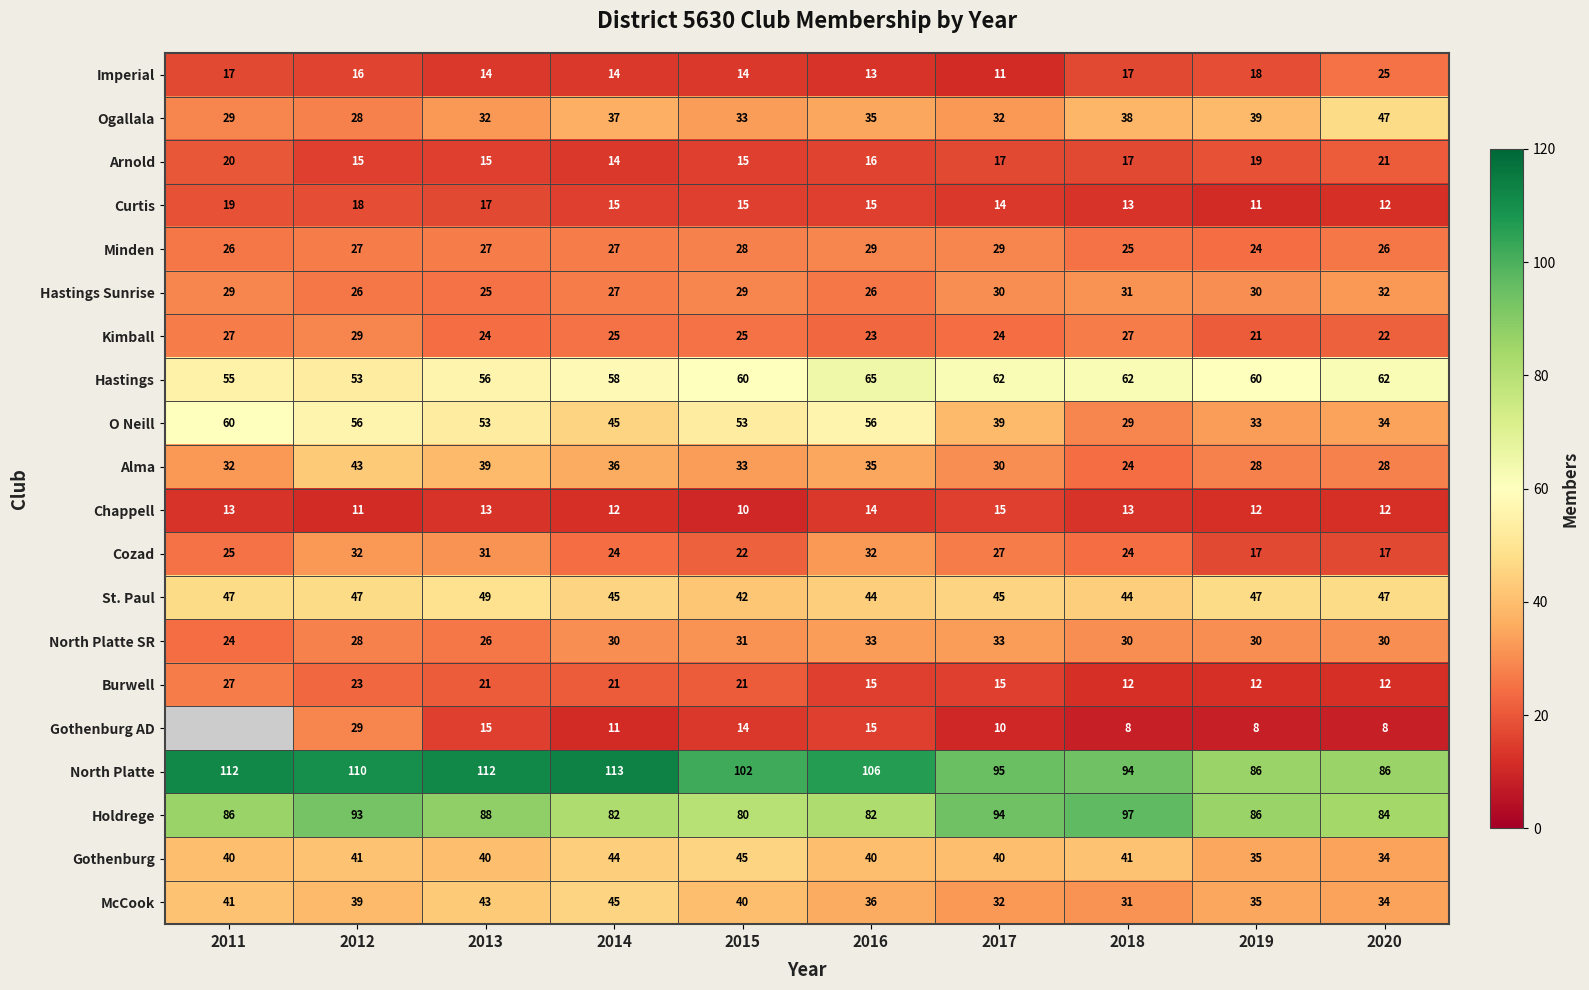

At which category is the sum across all series the highest?

2012